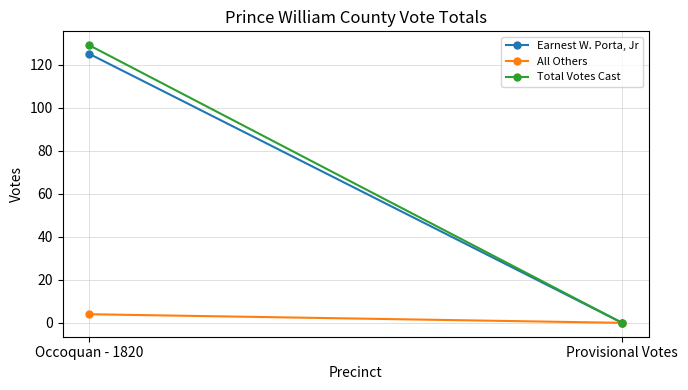

Reading left to right, extract all data points from this chart.

Earnest W. Porta, Jr: Occoquan - 1820=125	Provisional Votes=0
All Others: Occoquan - 1820=4	Provisional Votes=0
Total Votes Cast: Occoquan - 1820=129	Provisional Votes=0